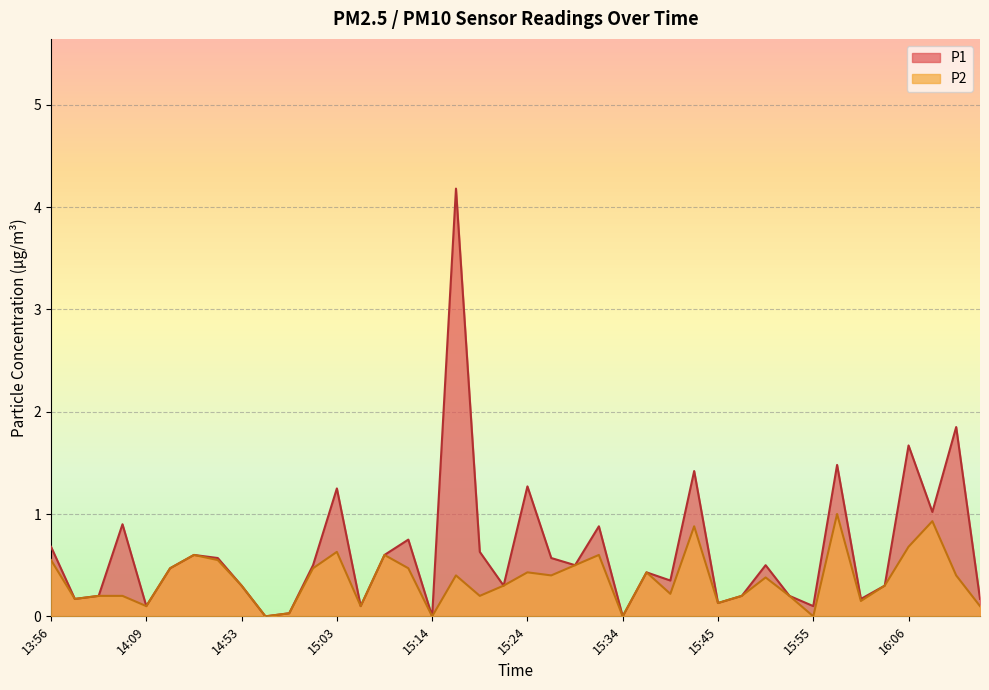

List the series in order of their peak value, highest first.

P1, P2